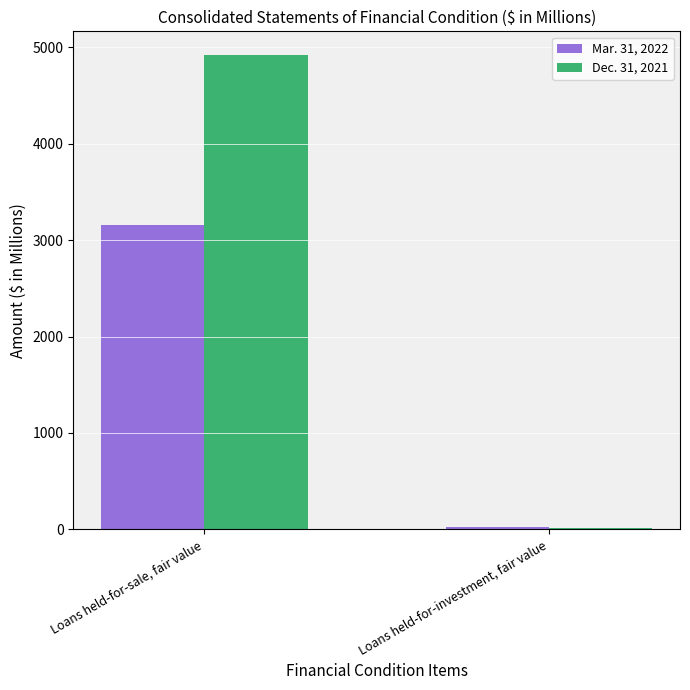

Rank the series by their maximum value, from lowest to highest.

Mar. 31, 2022, Dec. 31, 2021